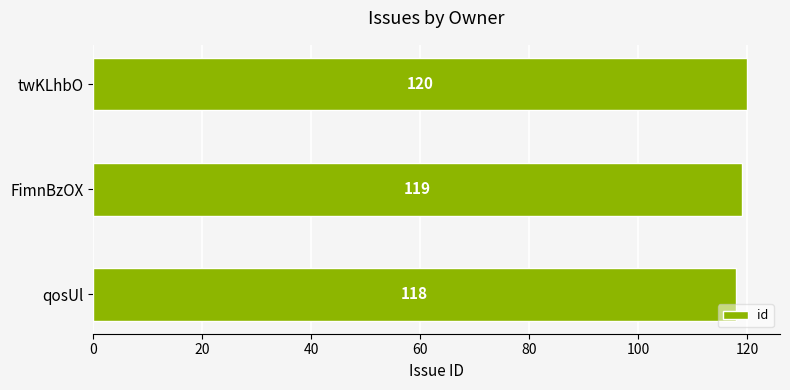

The chart shows a value of 119 at FimnBzOX. True or false?

True